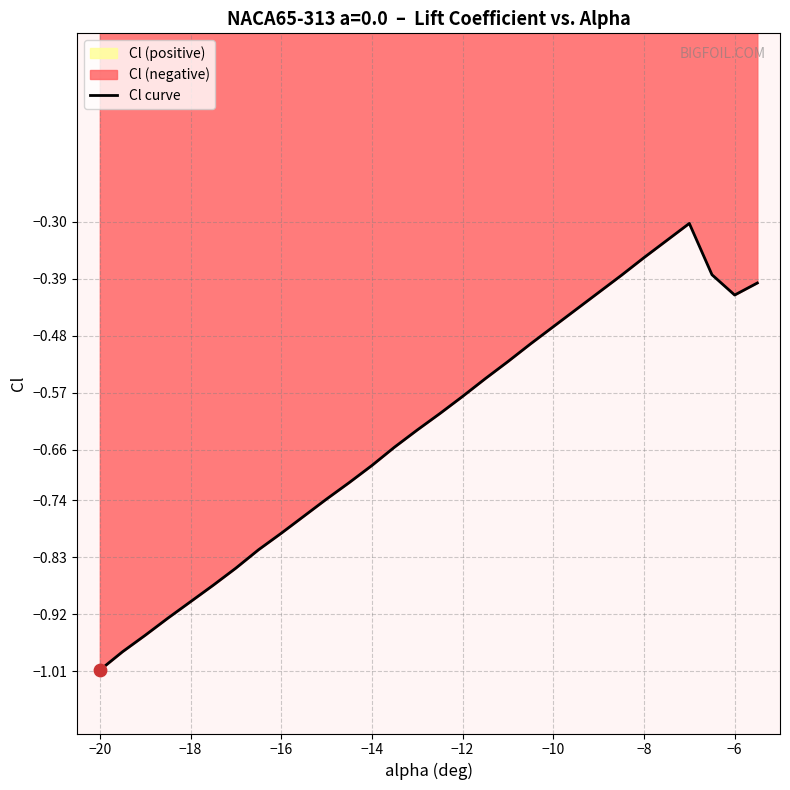

The Cl curve series shows -0.9 at −18. True or false?

True